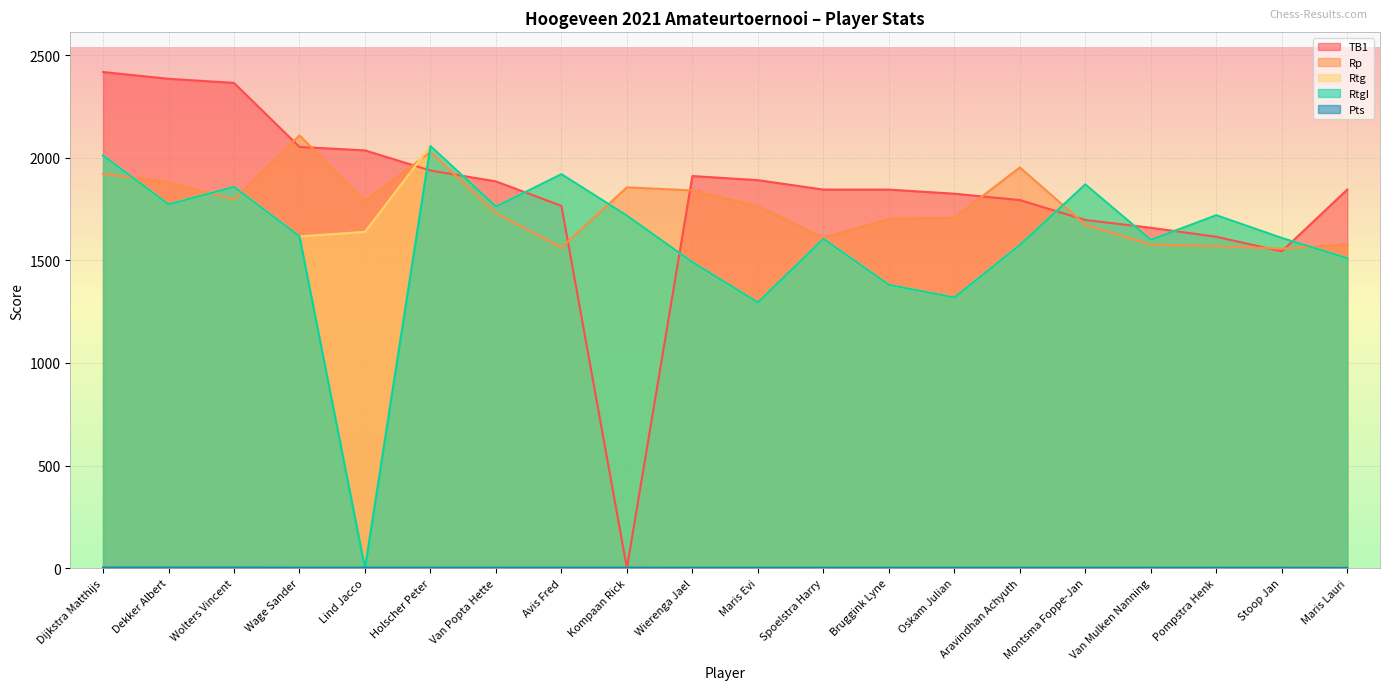

Where is TB1 nearest to the value 1209?

Stoop Jan